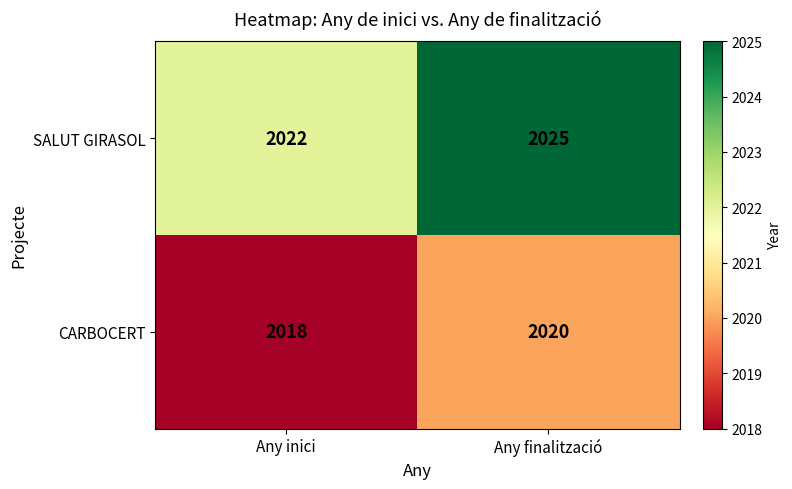

What is the sum of the CARBOCERT values at Any finalització and Any inici?

4038